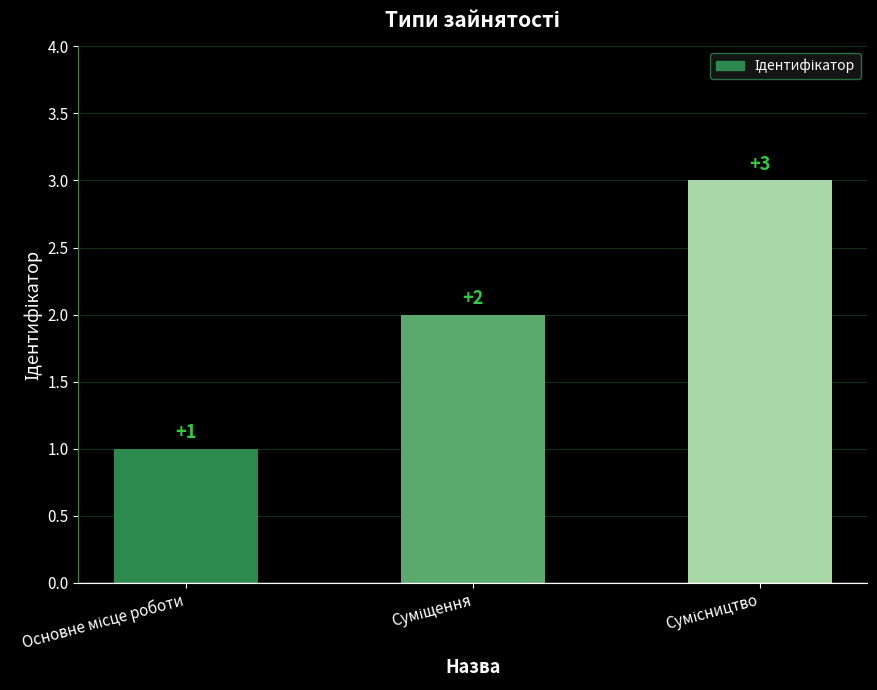

How many values are between 1 and 3?

3